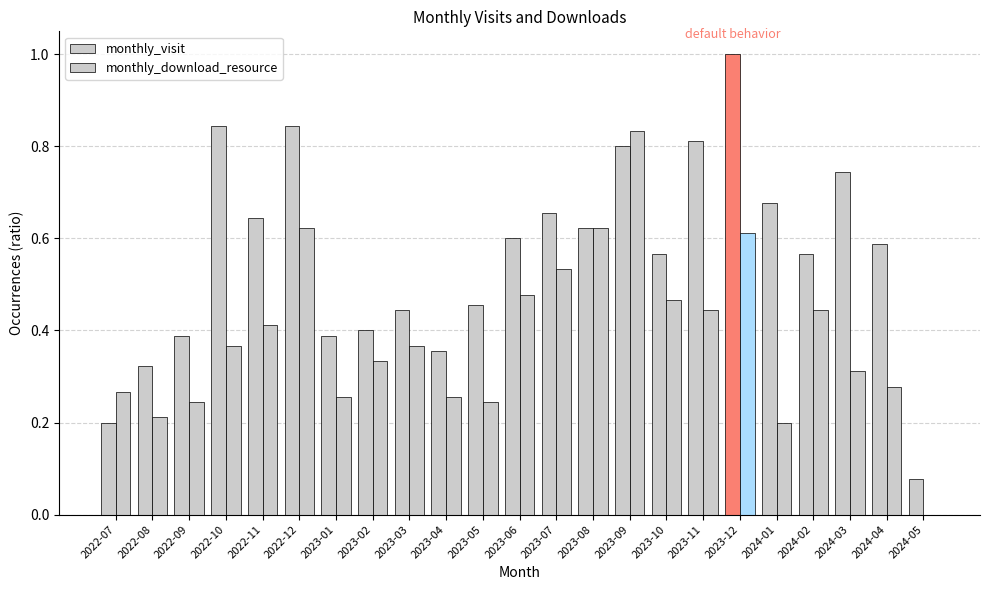

Between 2023-06 and 2023-12, which series saw the biggest shift?

monthly_visit